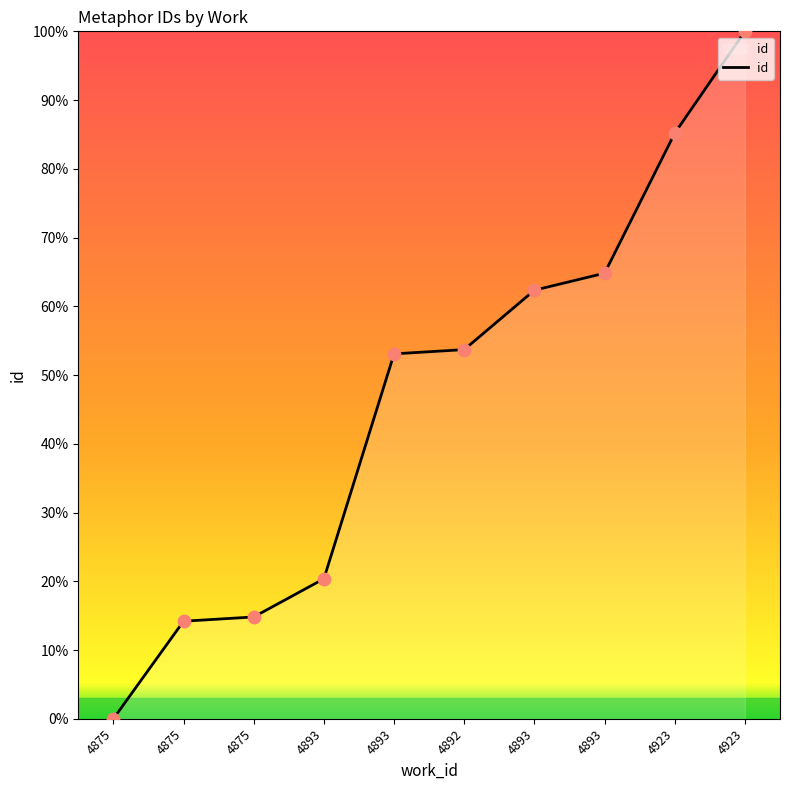

What is the change in value from 4875 to 4893?

+5.6